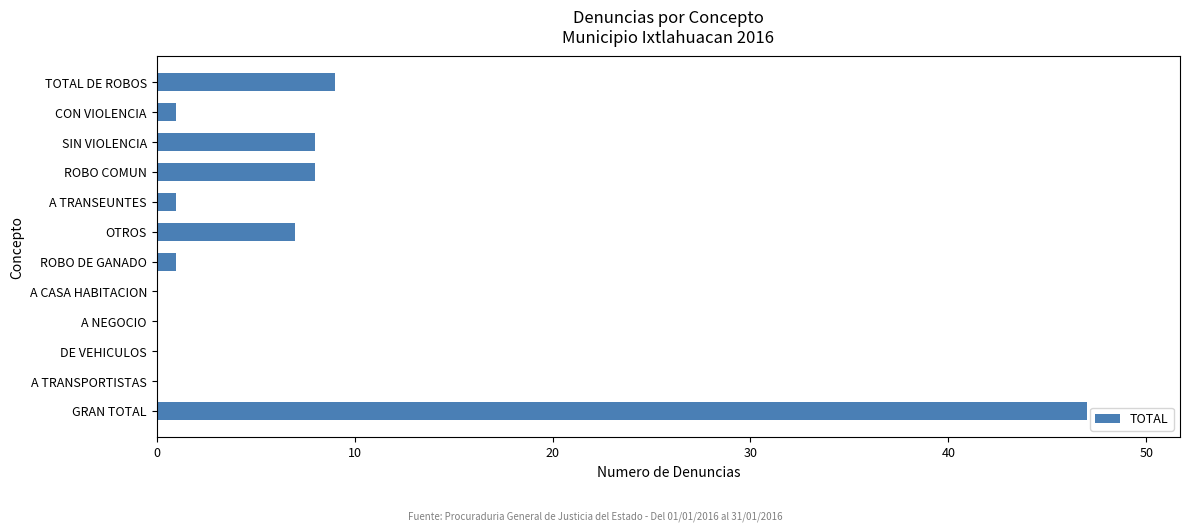

What is the sum of the values at GRAN TOTAL and A TRANSPORTISTAS?

47